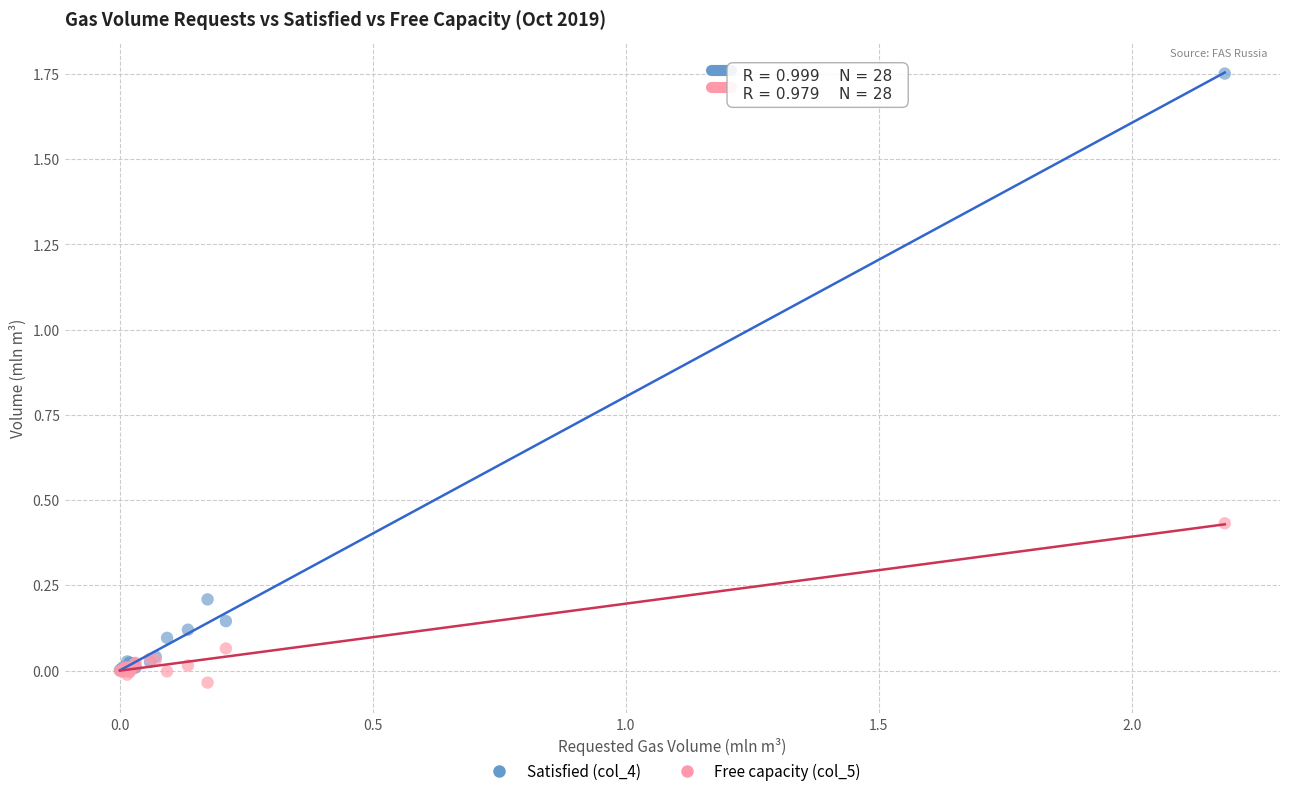

Which series has the widest spread of Y values?

Satisfied (col_4)